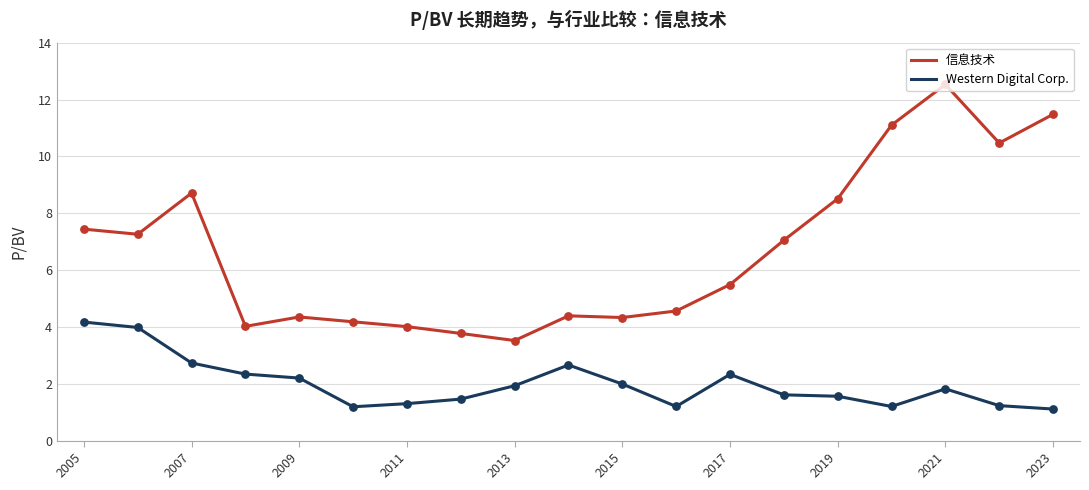

Which series has the widest spread of values?

信息技术